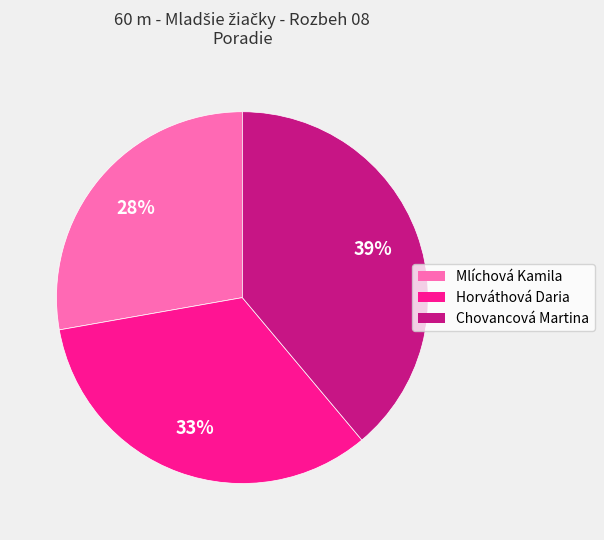

What is the ratio of the value at Mlíchová Kamila to the value at Horváthová Daria?

0.8